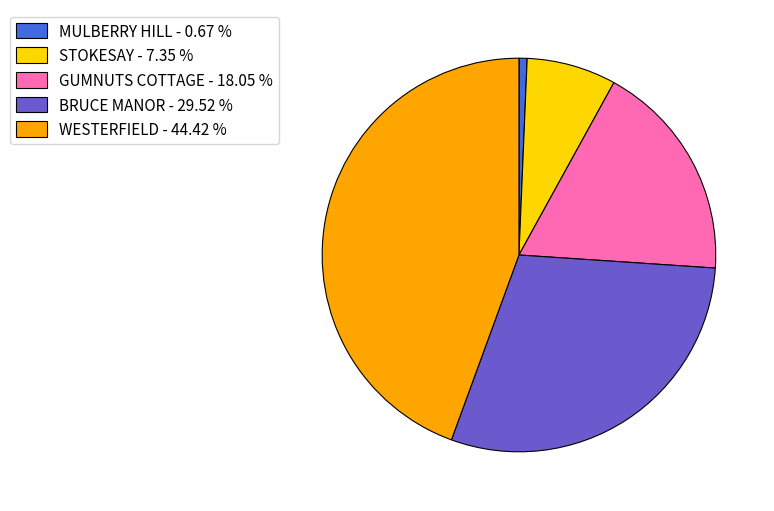

What is the ratio of the value at BRUCE MANOR - 29.52 % to the value at STOKESAY - 7.35 %?

4.0